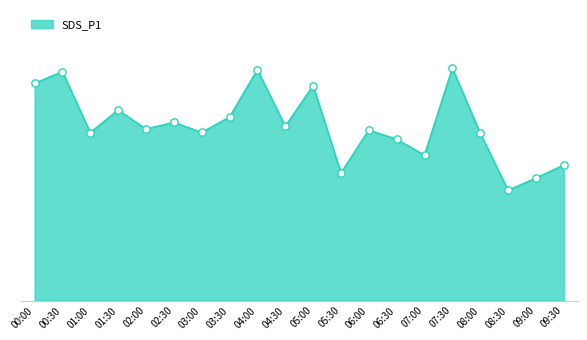

Is this an area chart (filled region under the line)?

Yes